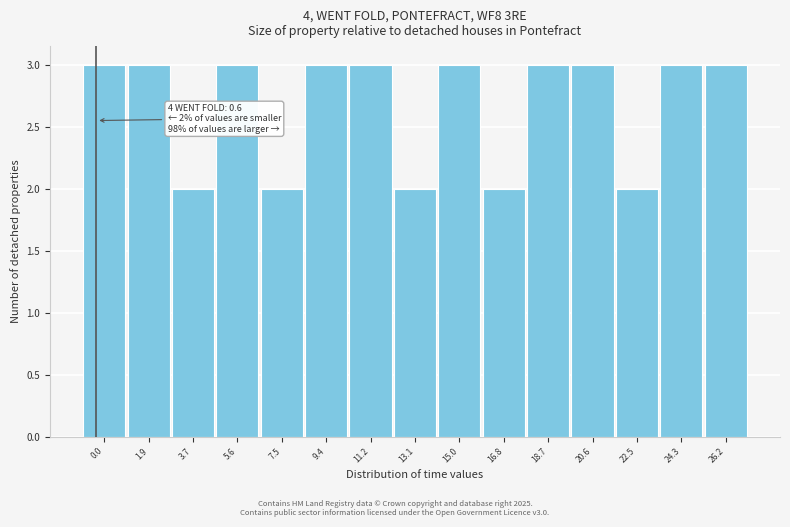

Reading left to right, list all the values displayed in this chart.

0.0=3	1.9=3	3.7=2	5.6=3	7.5=2	9.4=3	11.2=3	13.1=2	15.0=3	16.8=2	18.7=3	20.6=3	22.5=2	24.3=3	26.2=3